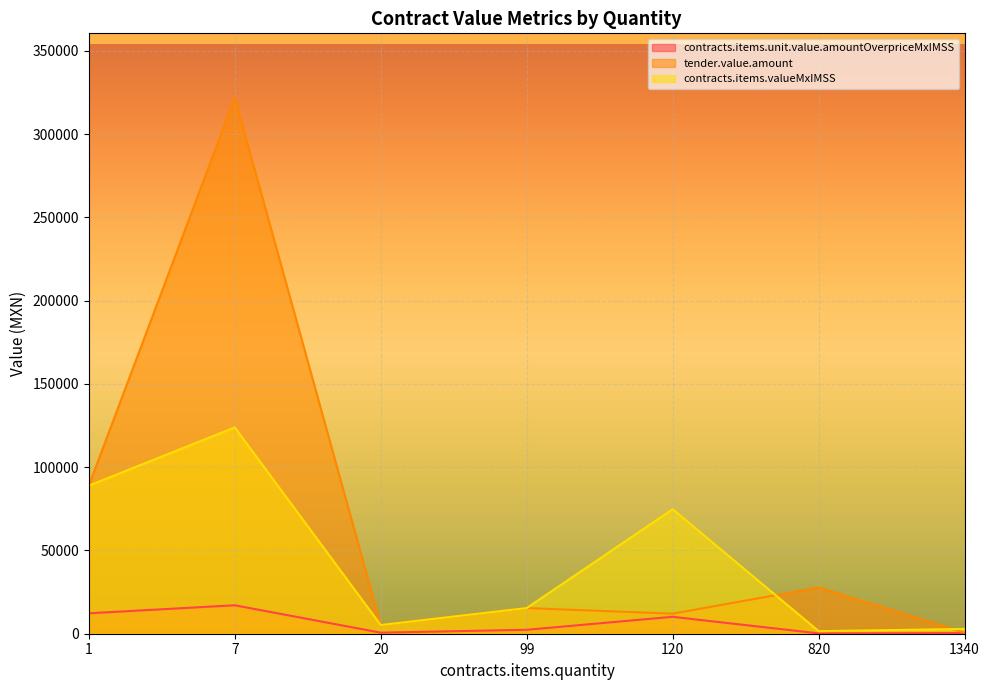

True or false: contracts.items.unit.value.amountOverpriceMxIMSS and contracts.items.valueMxIMSS intersect in this chart.

False